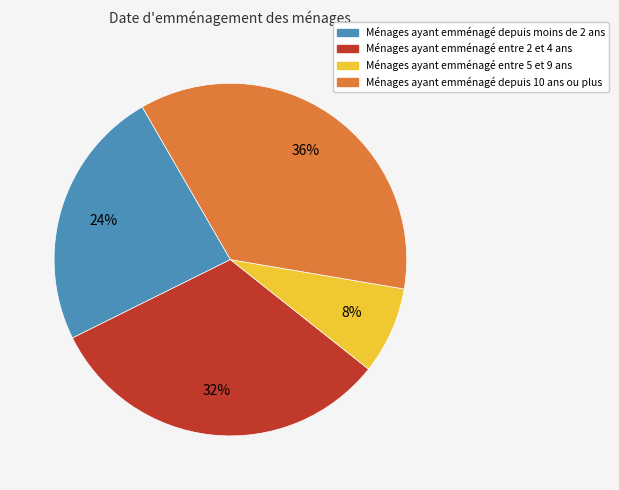

Does any single category account for the majority?

No